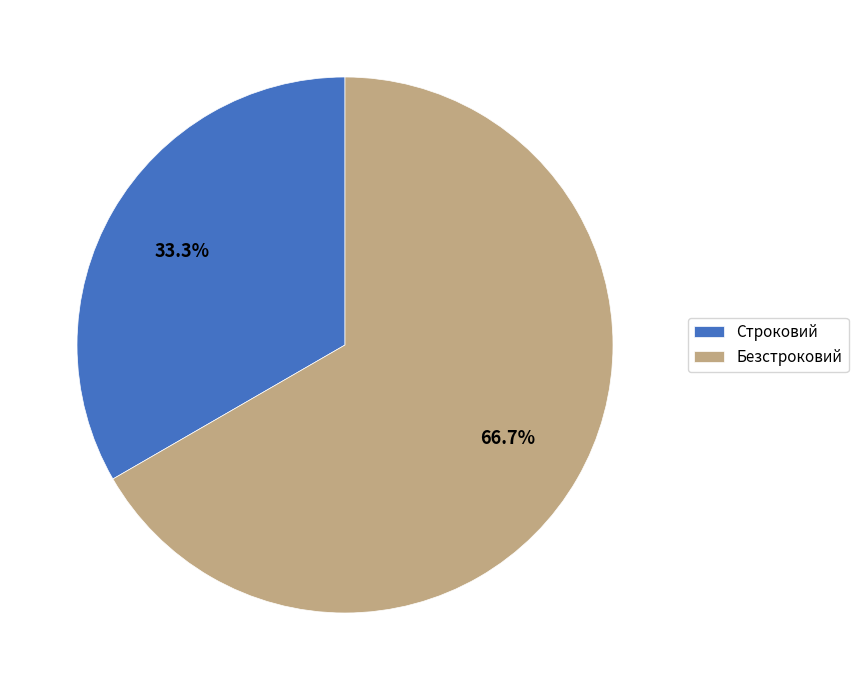

Which has a higher value, Строковий or Безстроковий?

Безстроковий